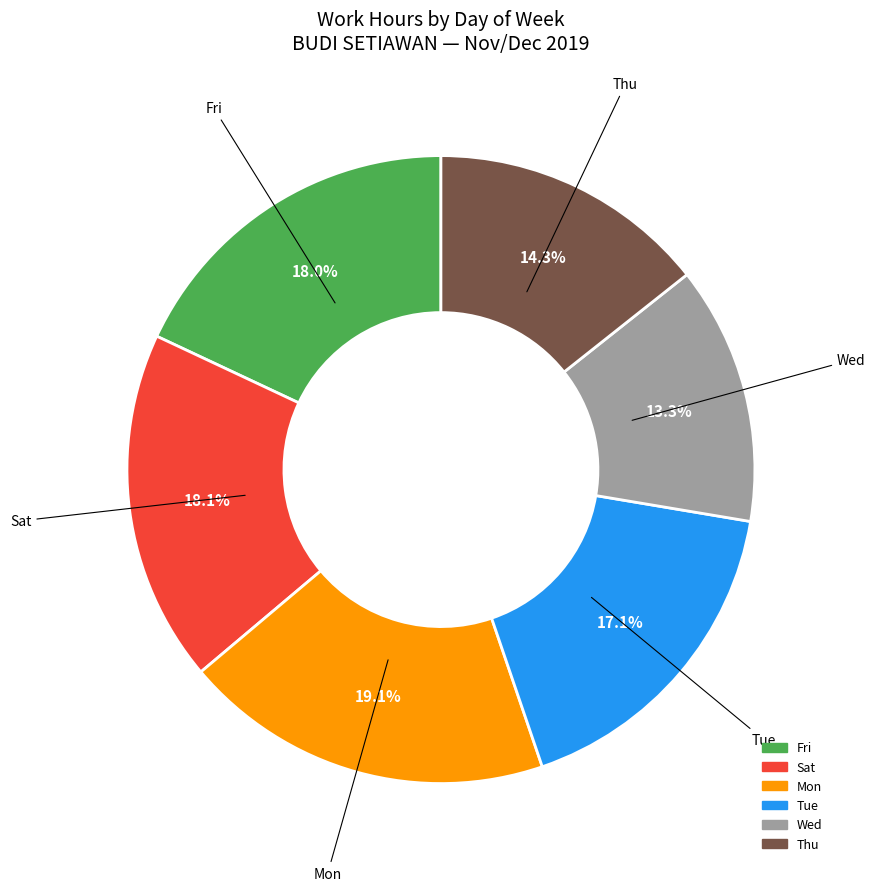

Which slice is the smallest?

Wed